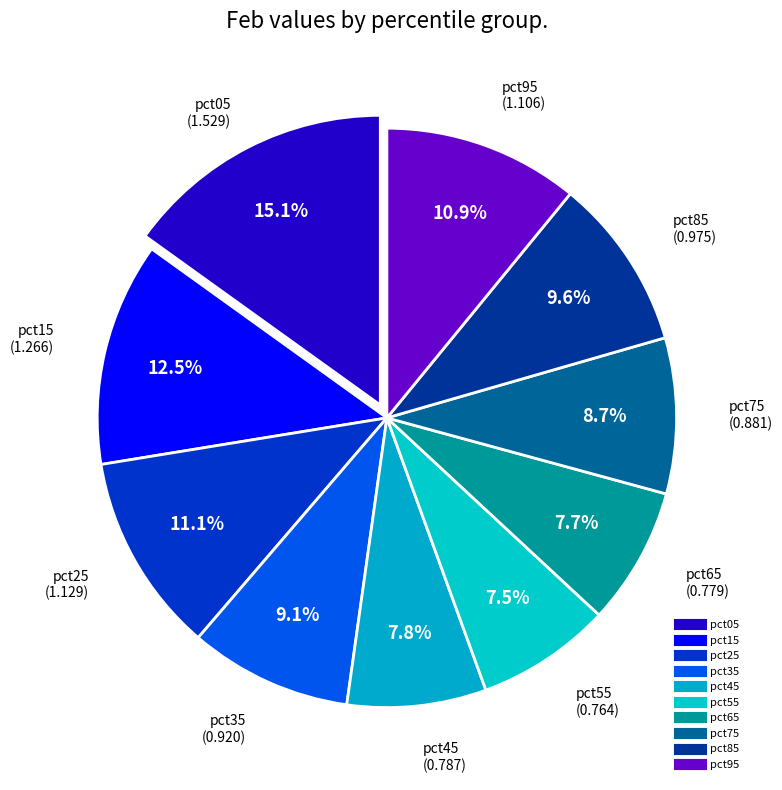

What is the smallest slice in the pie chart?

pct55